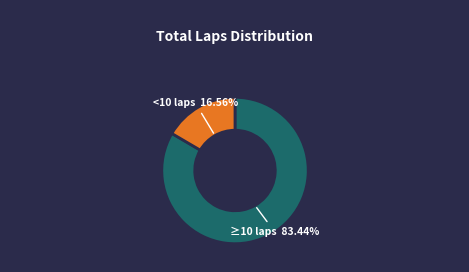

To the nearest percent, what is the difference between the largest and smallest slice percentages?

67%